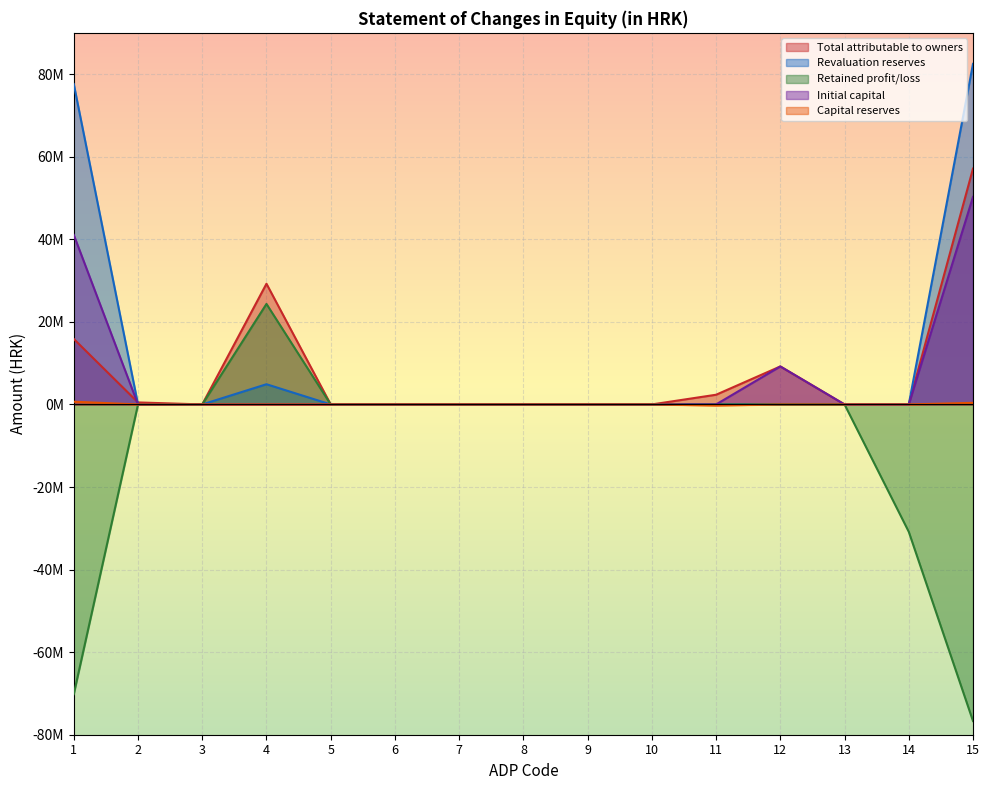

How many intersections are there between Capital reserves and Total attributable to owners?

1